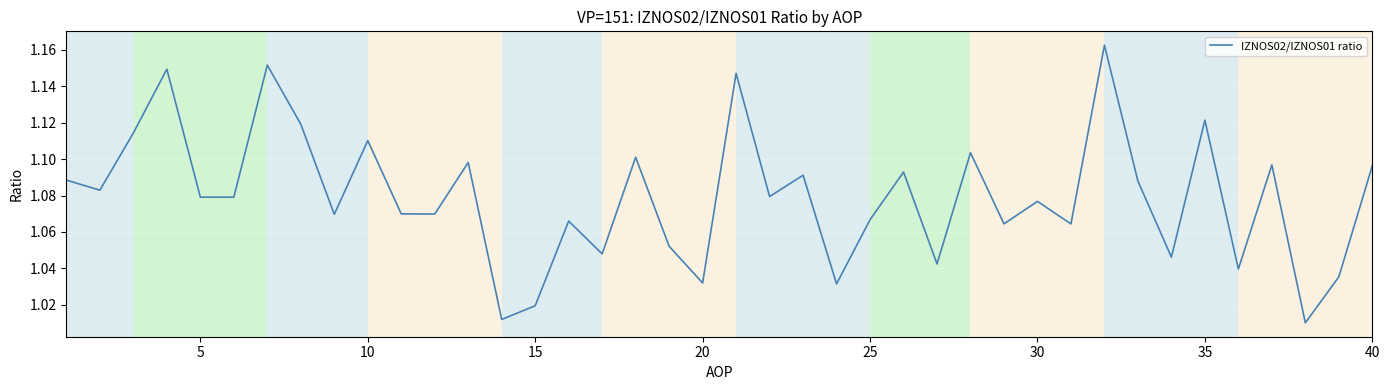

What is the smallest value displayed?

1.0